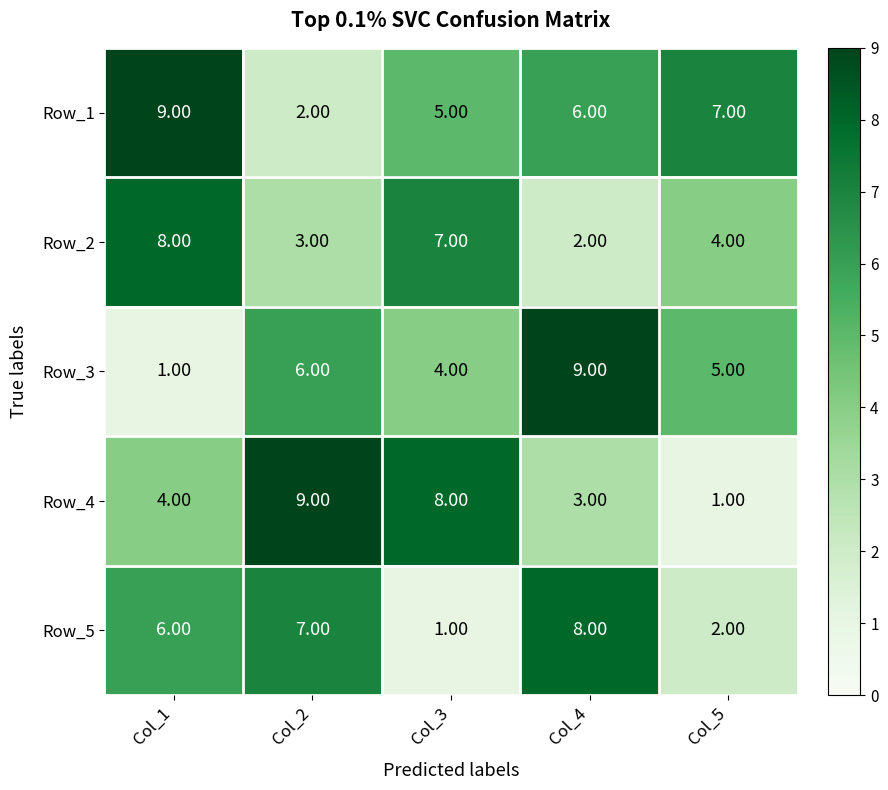

Which series has the largest total across all categories?

Row_1